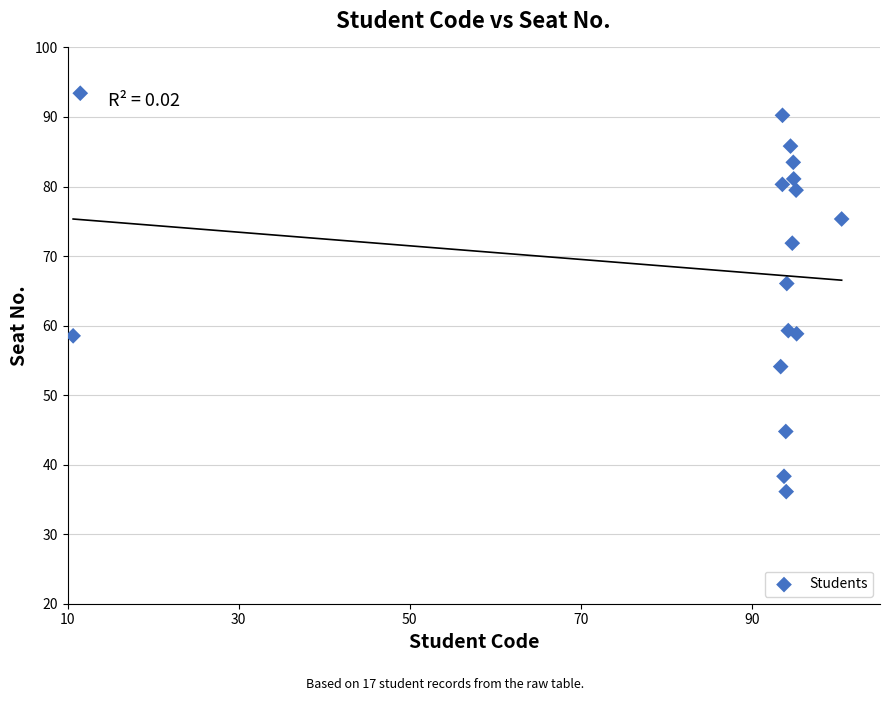

What is the range of X values (max minus min)?

89.9